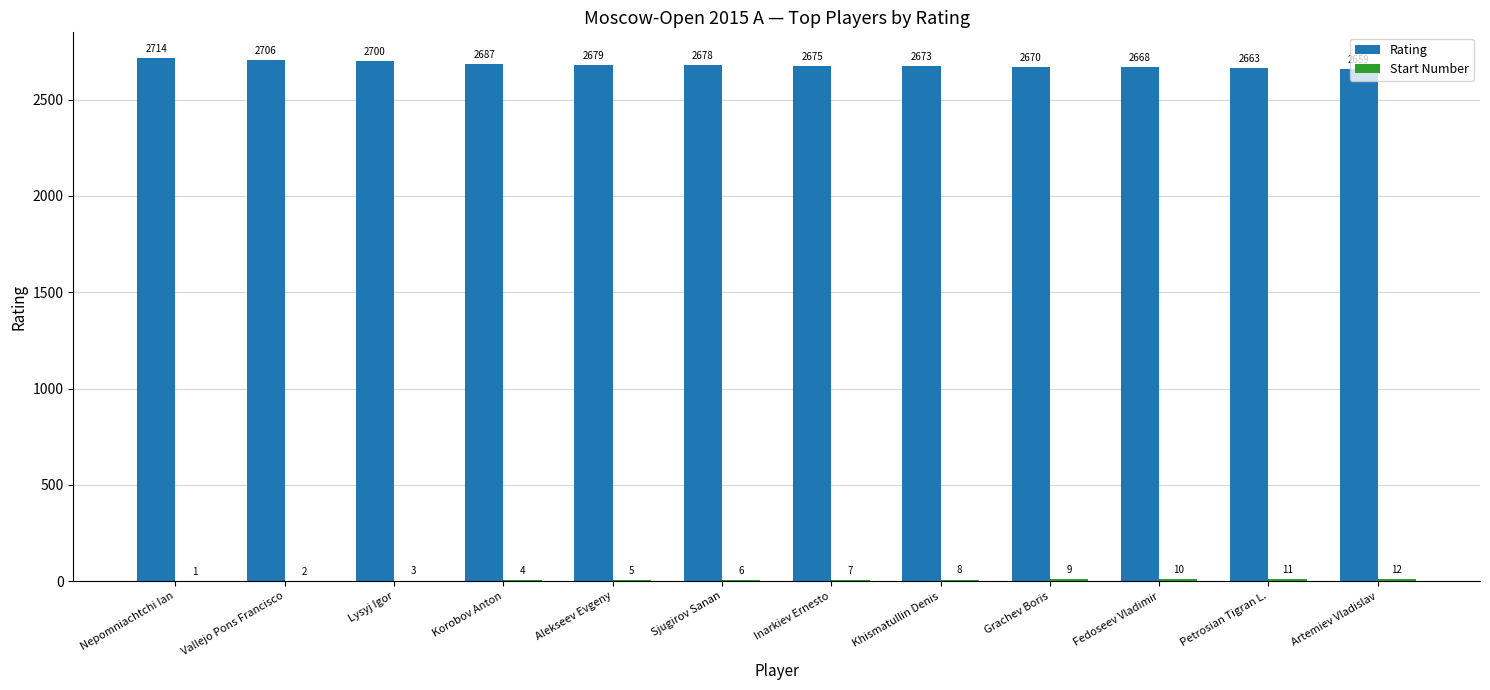

Which series changed the most between Sjugirov Sanan and Khismatullin Denis?

Rating